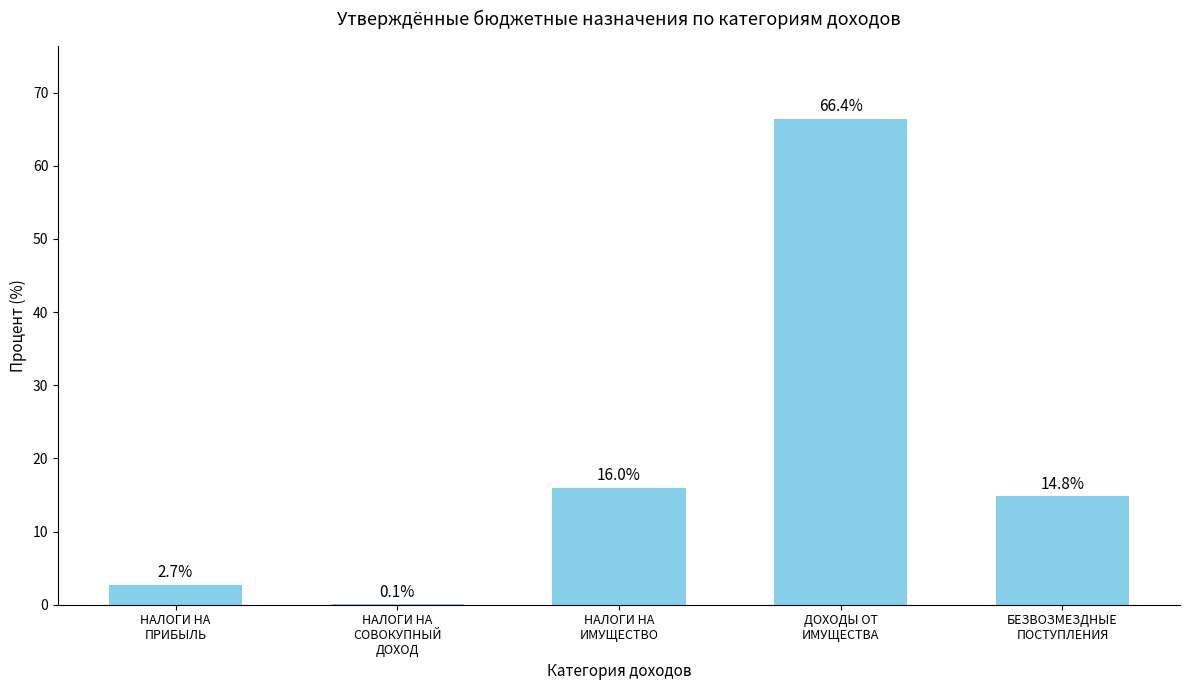

What is the approximate value at НАЛОГИ НА
СОВОКУПНЫЙ
ДОХОД?

0.1